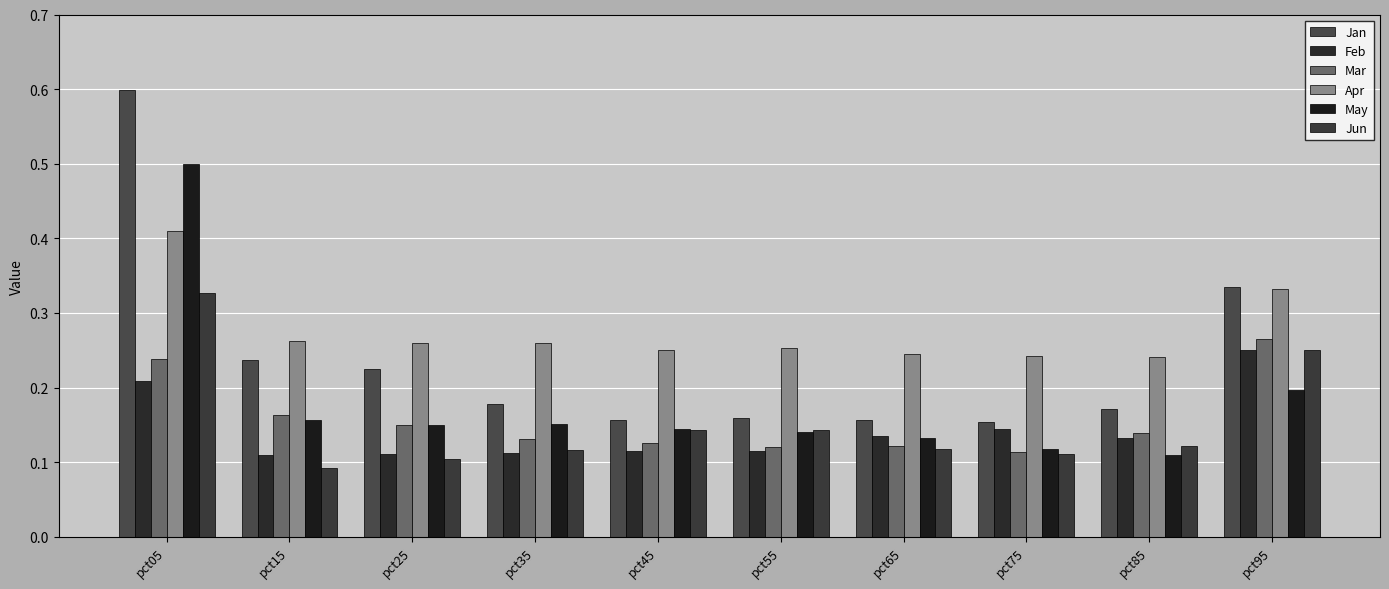

What are all the series names shown in the legend?

Jan, Feb, Mar, Apr, May, Jun